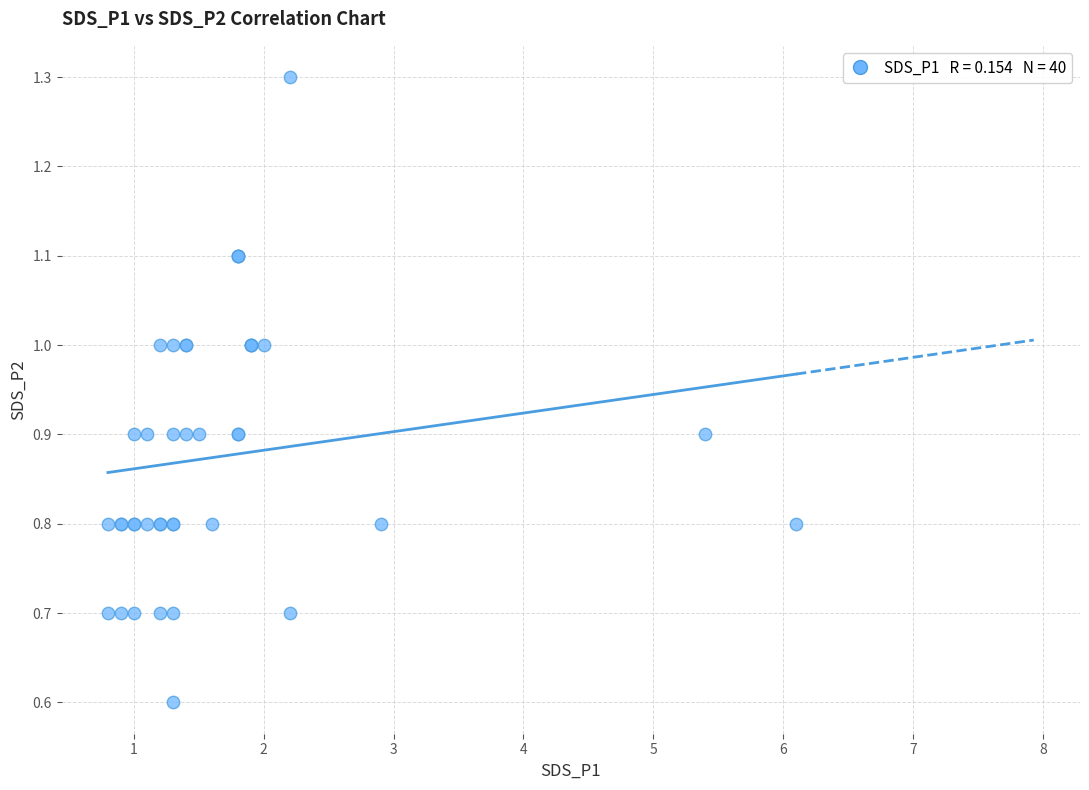

What Y value in the scatter plot is closest to 0?

0.6